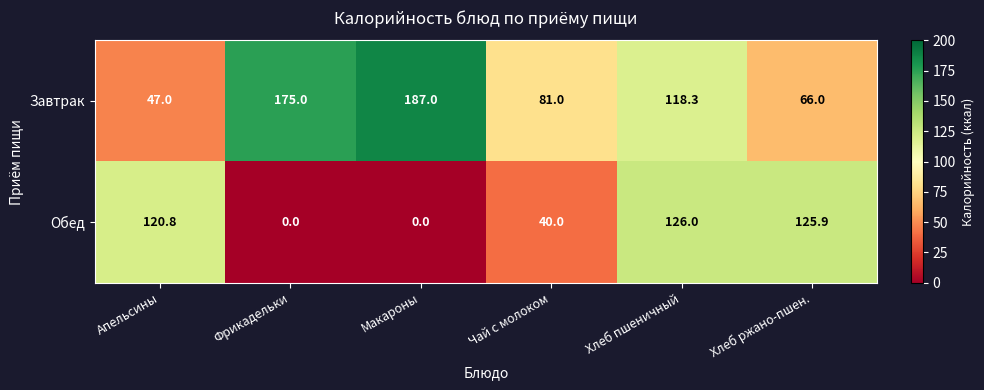

How many values in the Завтрак series exceed 118?

3